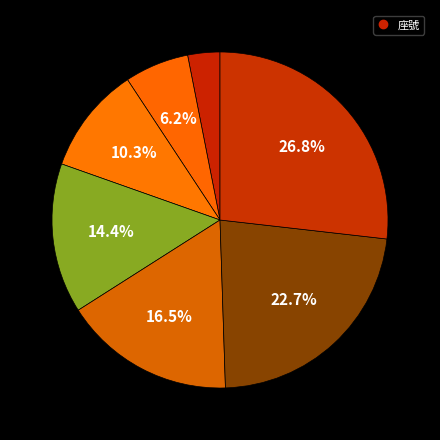

Which category has the smallest portion of the pie?

121107